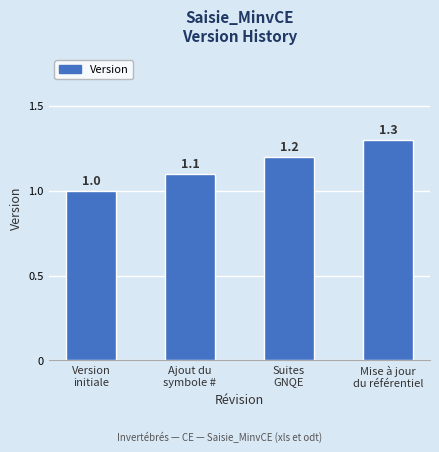

What is the difference between the maximum and minimum values?

0.3